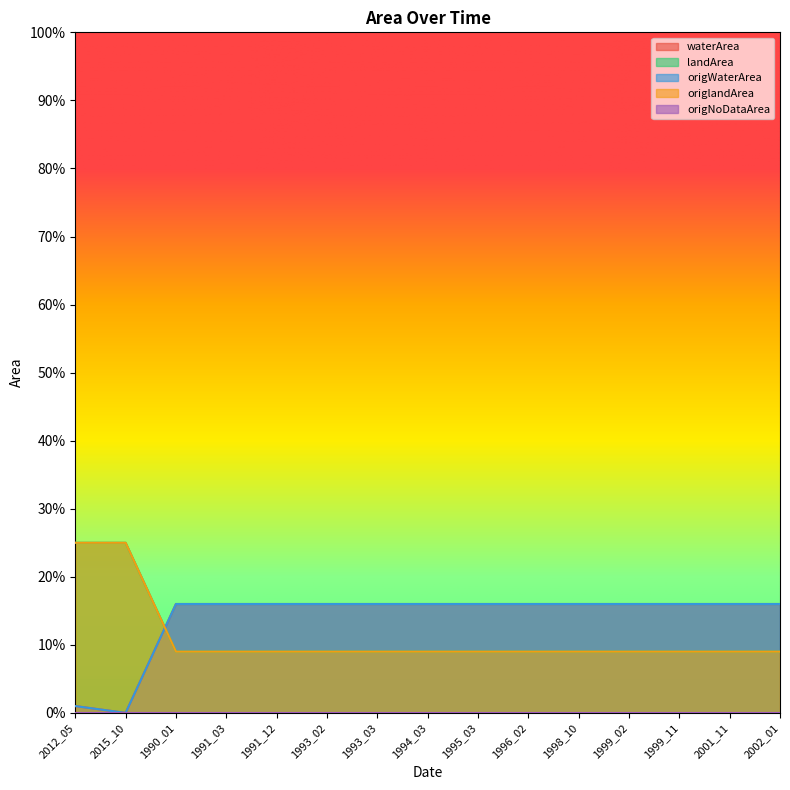

What is the total value across all series at 1993_02?

0.5